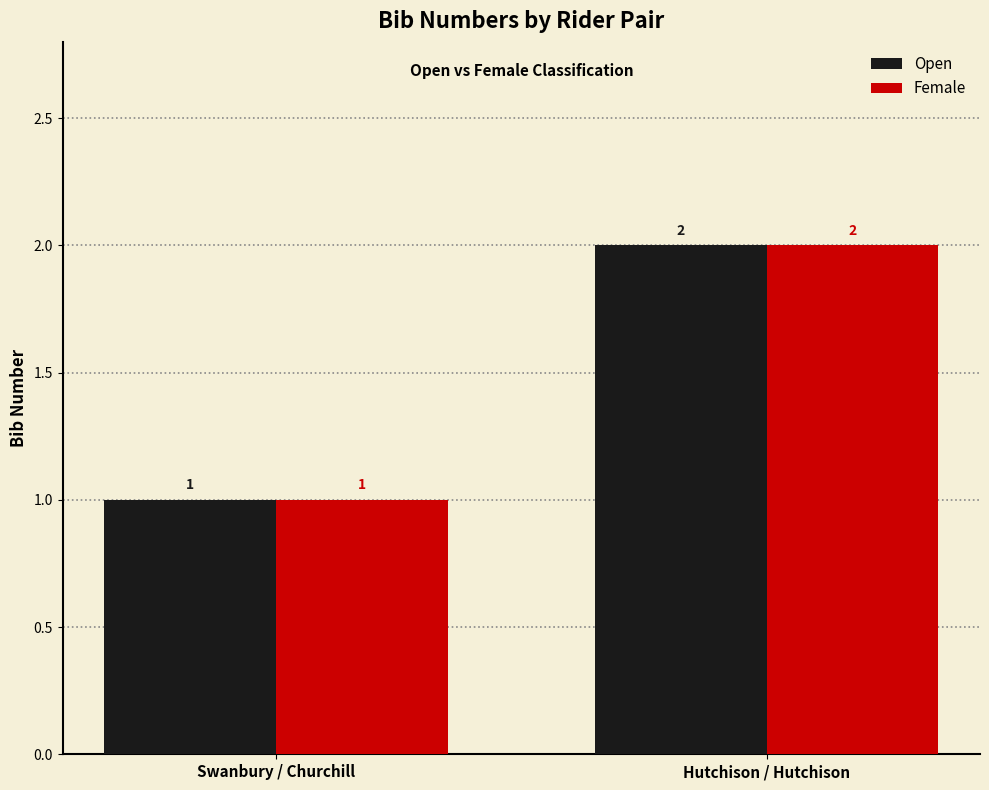

Count the number of categories in the chart.

2